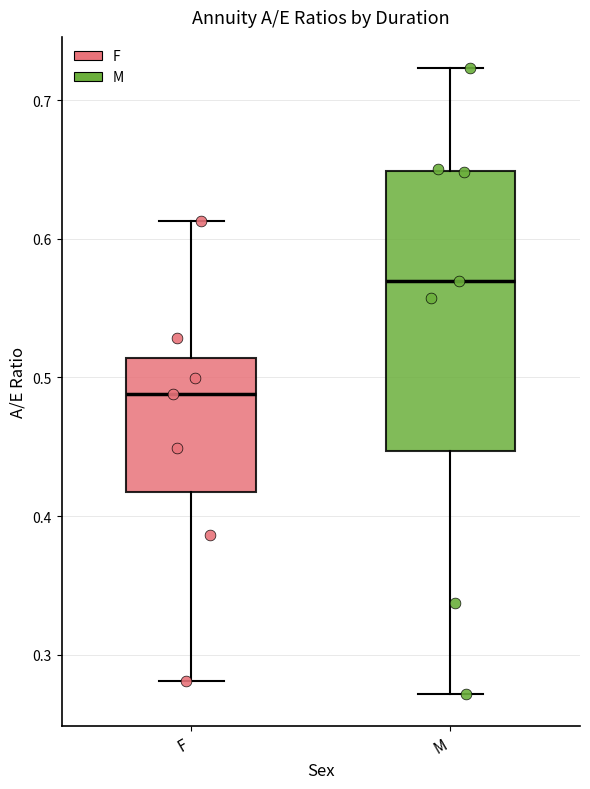

Reading left to right, read every box against the y-axis: the position of its median line, the range the box covers, and the ends of its whiskers. The values are not printed on the chart, so give them approximately, as read against the axis.

F: median 0.49, box 0.42 to 0.51, whiskers 0.28 to 0.61
M: median 0.57, box 0.45 to 0.65, whiskers 0.27 to 0.72